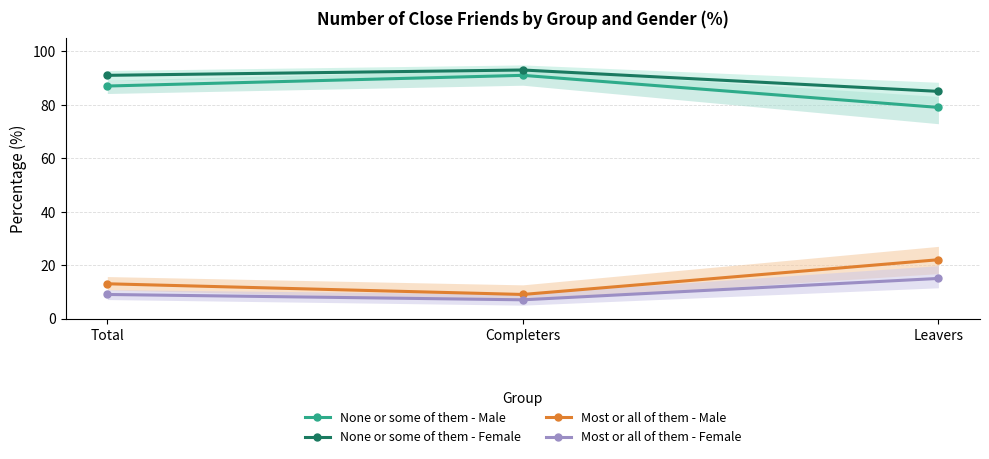

What are all the series names shown in the legend?

None or some of them - Male, None or some of them - Female, Most or all of them - Male, Most or all of them - Female